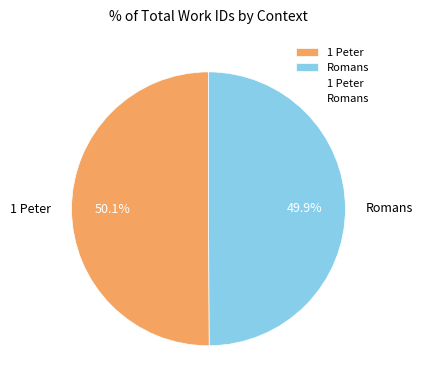

The Romans slice represents 45% of the pie. True or false?

False